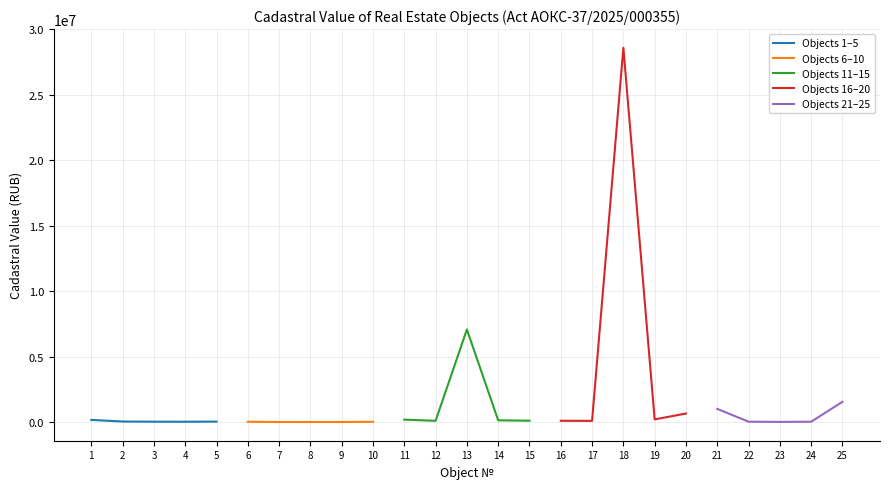

List the series in order of their peak value, highest first.

Objects 16–20, Objects 11–15, Objects 21–25, Objects 1–5, Objects 6–10